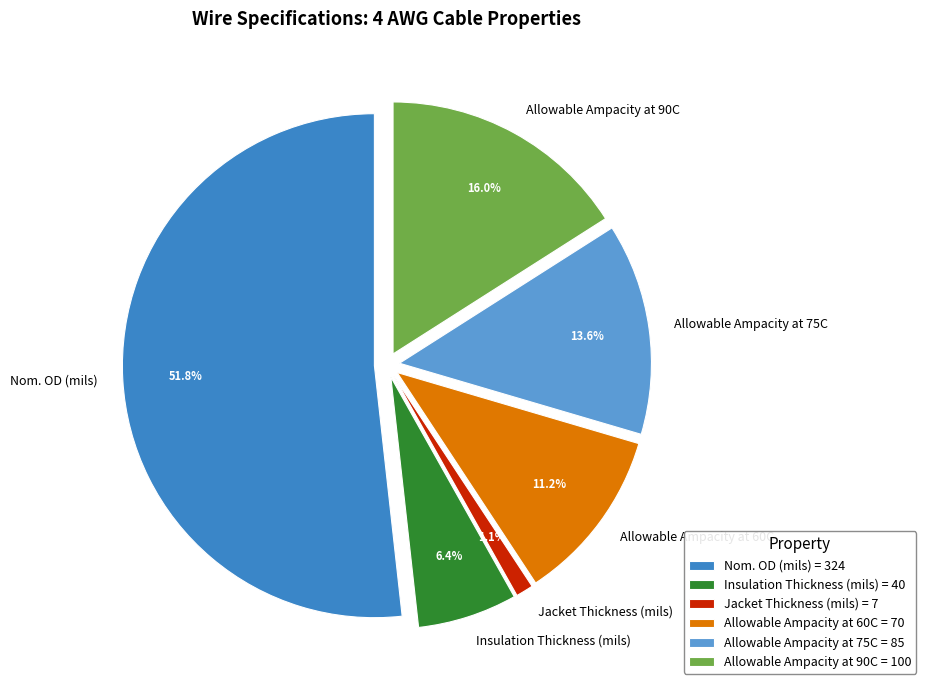

Does Jacket Thickness (mils) represent more than half of the total?

No